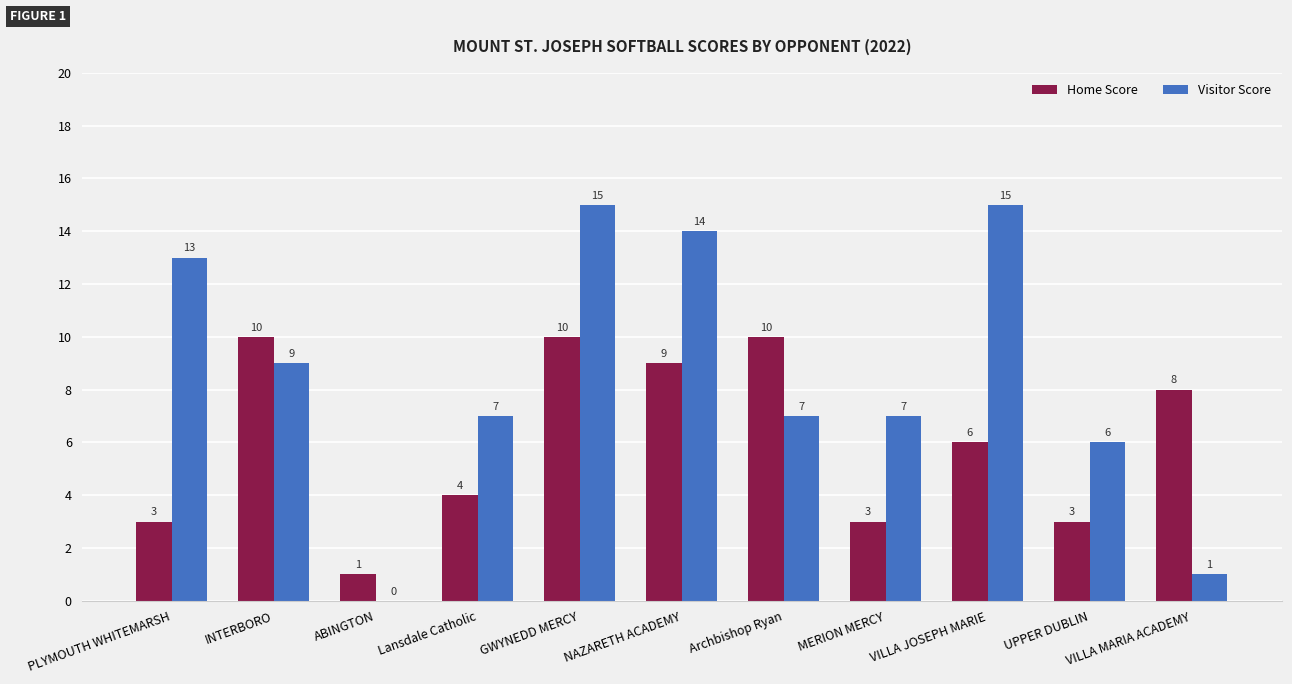

Reading left to right, transcribe all the data shown in this chart.

Home Score: PLYMOUTH WHITEMARSH=3	INTERBORO=10	ABINGTON=1	Lansdale Catholic=4	GWYNEDD MERCY=10	NAZARETH ACADEMY=9	Archbishop Ryan=10	MERION MERCY=3	VILLA JOSEPH MARIE=6	UPPER DUBLIN=3	VILLA MARIA ACADEMY=8
Visitor Score: PLYMOUTH WHITEMARSH=13	INTERBORO=9	ABINGTON=0	Lansdale Catholic=7	GWYNEDD MERCY=15	NAZARETH ACADEMY=14	Archbishop Ryan=7	MERION MERCY=7	VILLA JOSEPH MARIE=15	UPPER DUBLIN=6	VILLA MARIA ACADEMY=1